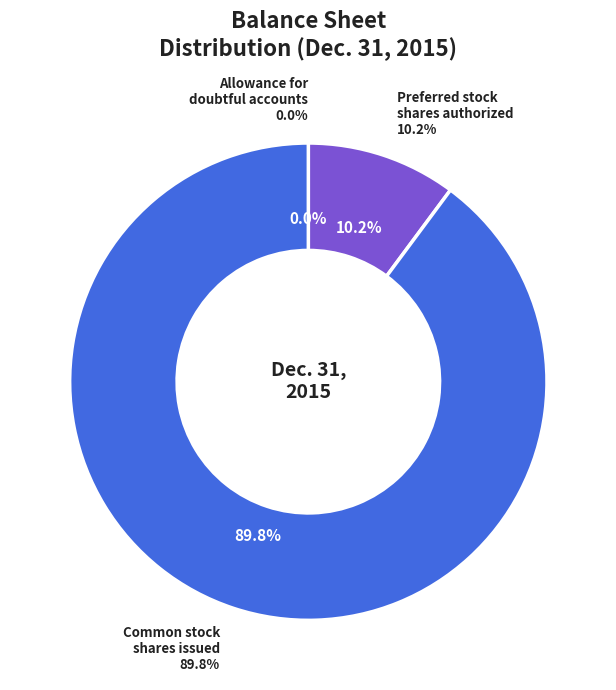

What is the largest slice in the pie chart?

Common stock, shares issued